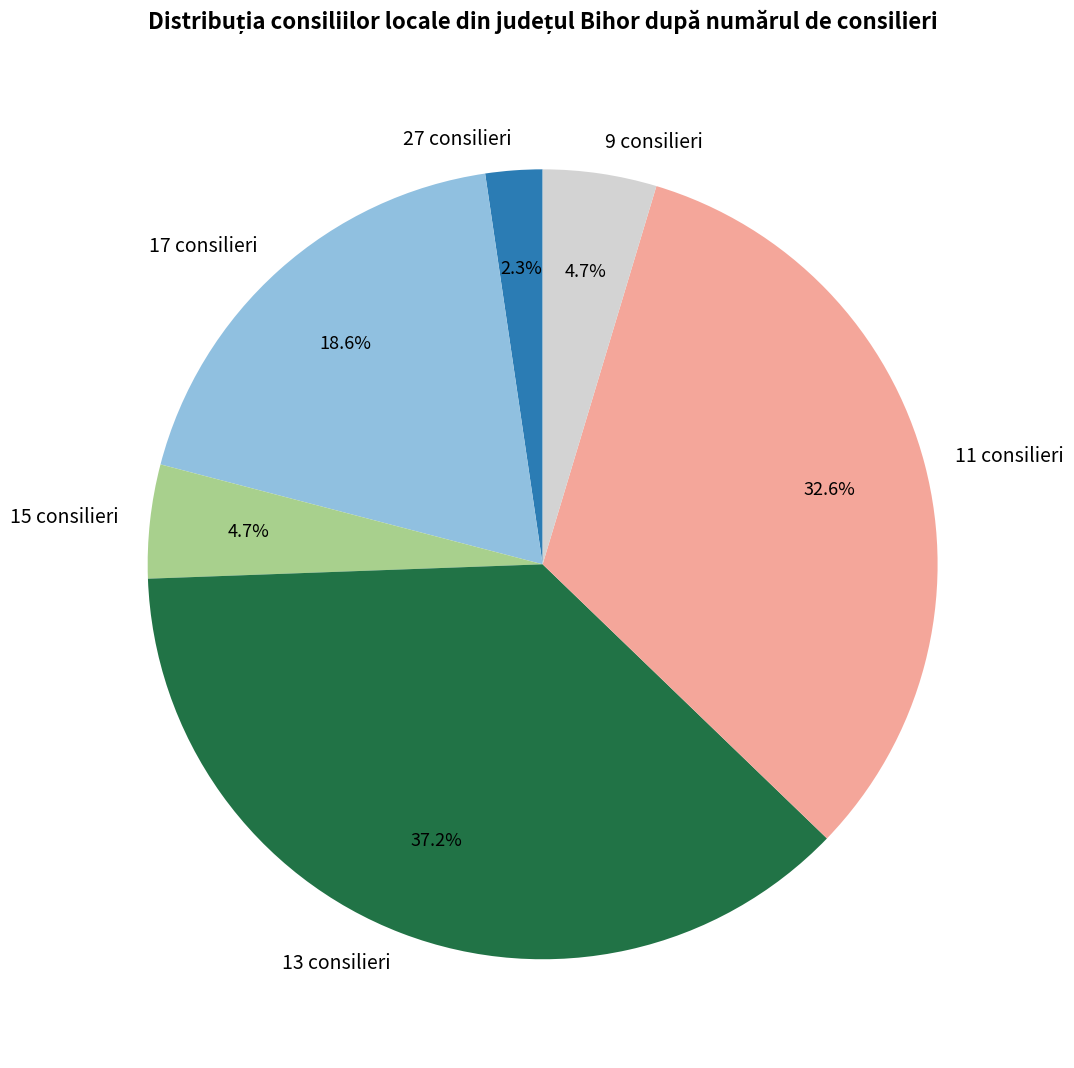

Is 9 consilieri the majority of the pie?

No